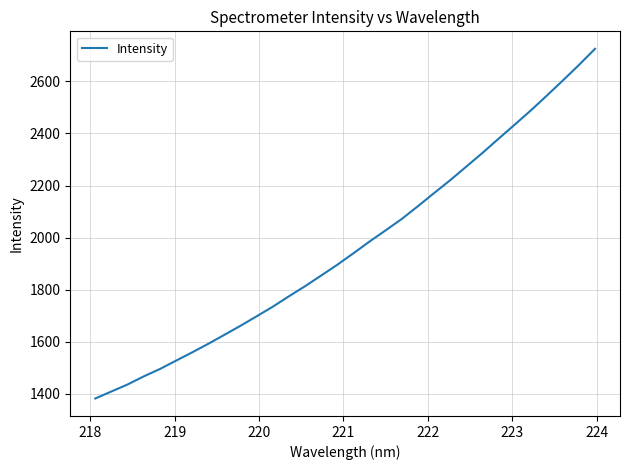

What is the smallest value displayed?

1381.9